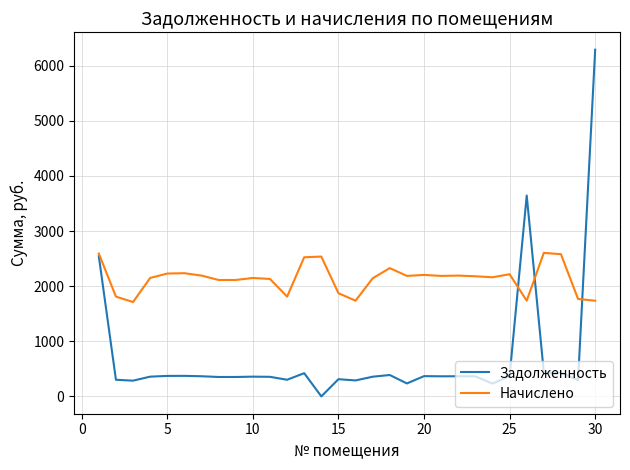

Does the chart display data point markers on the line(s)?

No